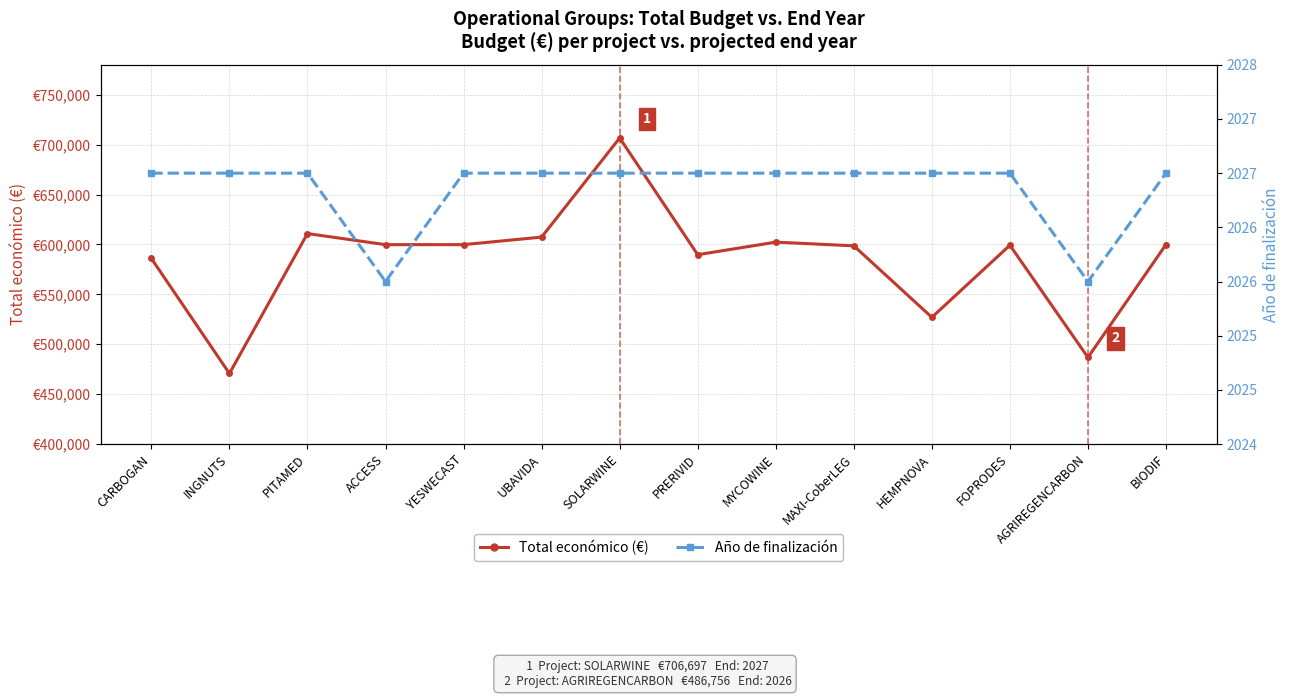

Reading right to left, list all the values displayed in this chart.

Total económico (€): BIODIF=599927.0	AGRIREGENCARBON=486756.0	FOPRODES=599211.0	HEMPNOVA=526962.0	MAXI-CoberLEG=598609.0	MYCOWINE=602295.4	PRERIVID=589731.0	SOLARWINE=706697.0	UBAVIDA=607342.0	YESWECAST=599792.0	ACCESS=599779.0	PITAMED=610889.0	INGNUTS=470675.0	CARBOGAN=585914.0
Año de finalización: BIODIF=2027.0	AGRIREGENCARBON=2026.0	FOPRODES=2027.0	HEMPNOVA=2027.0	MAXI-CoberLEG=2027.0	MYCOWINE=2027.0	PRERIVID=2027.0	SOLARWINE=2027.0	UBAVIDA=2027.0	YESWECAST=2027.0	ACCESS=2026.0	PITAMED=2027.0	INGNUTS=2027.0	CARBOGAN=2027.0